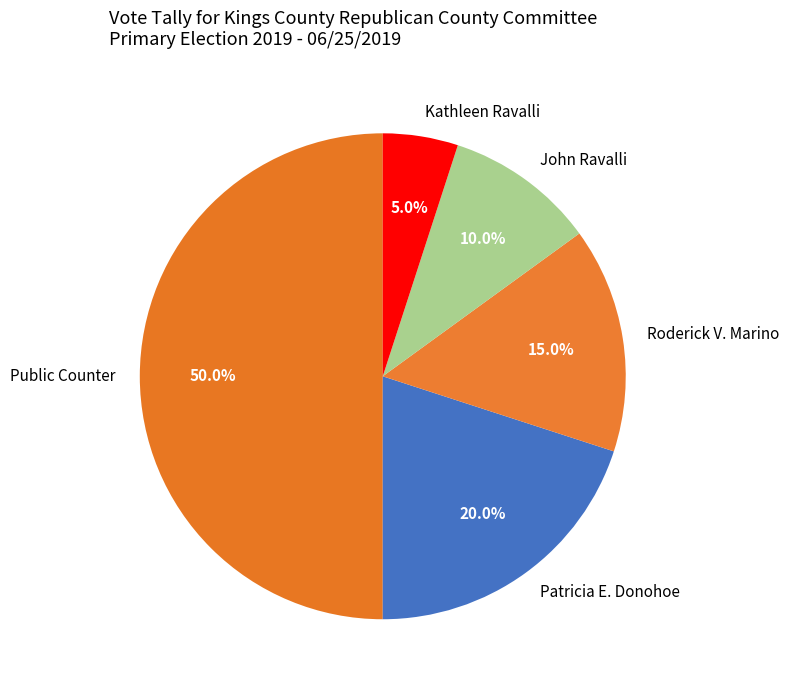

How many segments does this pie chart have?

5